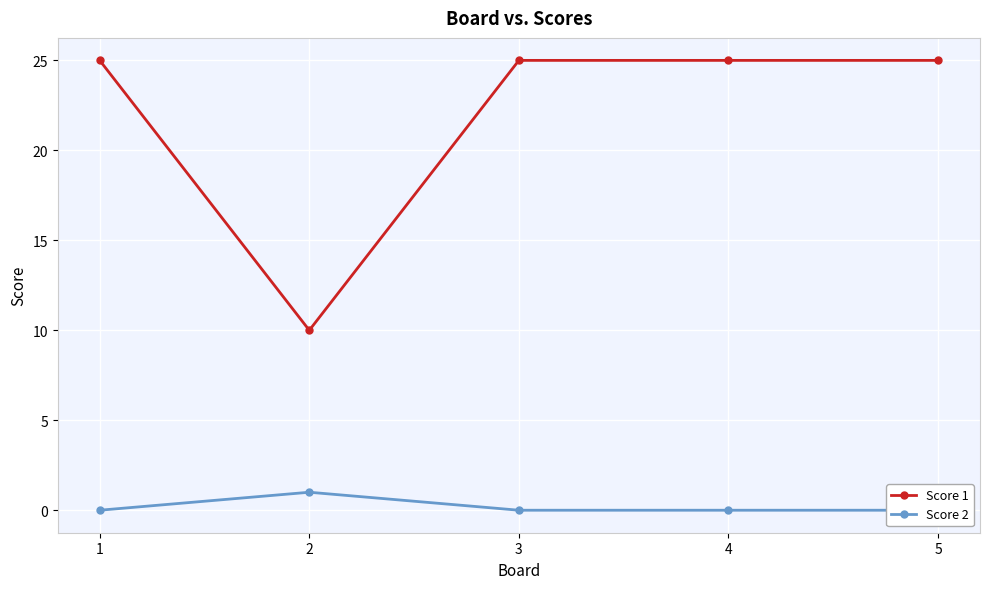

Where is the first local maximum for Score 2?

2